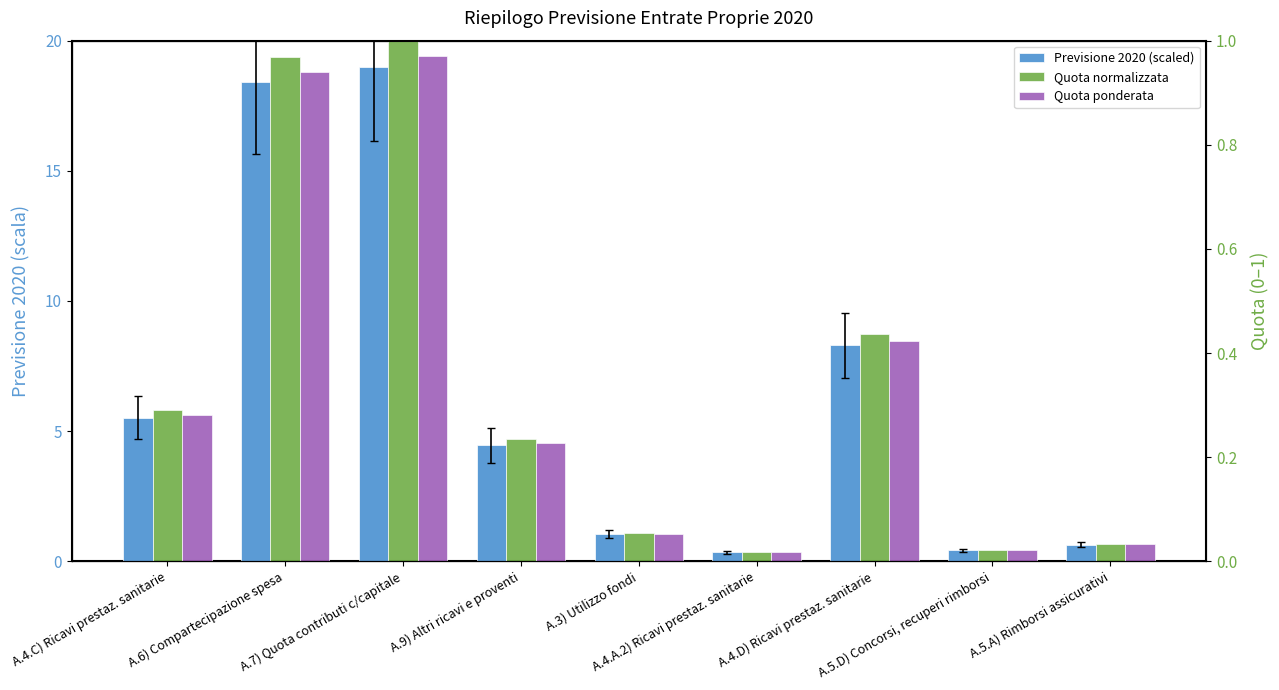

At which category does the chart reach its minimum across all series?

A.4.A.2) Ricavi prestaz. sanitarie